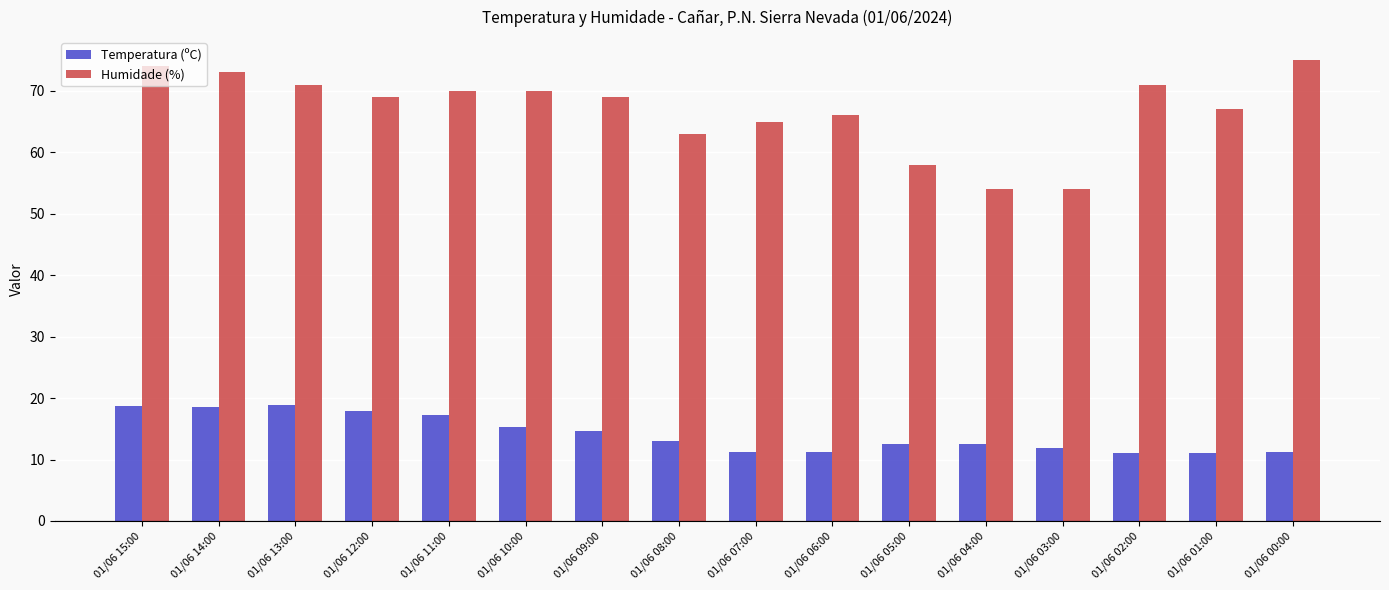

What is the value of the Temperatura (ºC) bar at the 14th from the left?

11.0